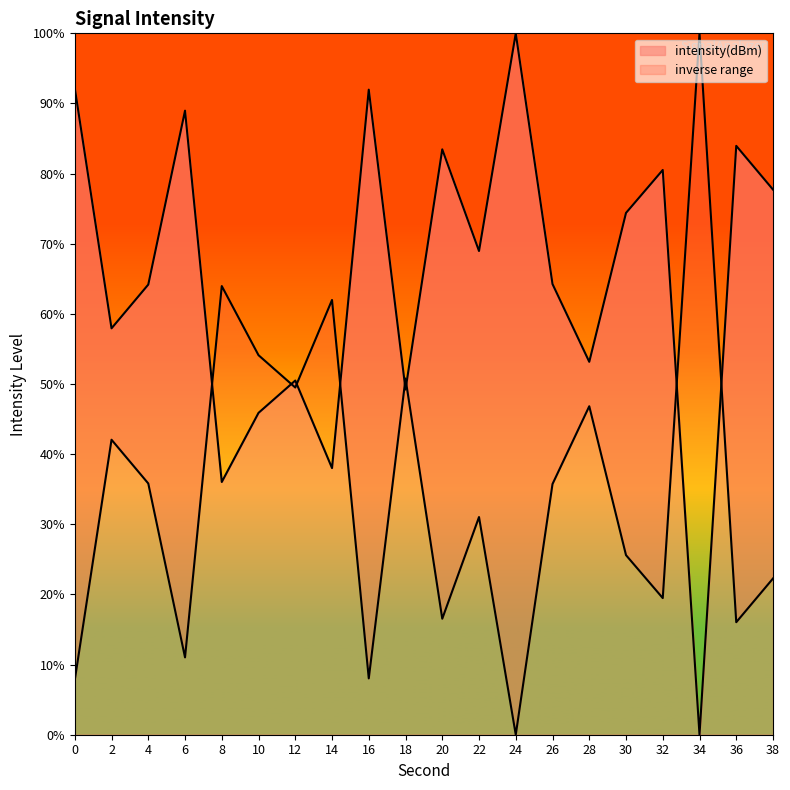

Which label corresponds to the smallest value in the chart?

34